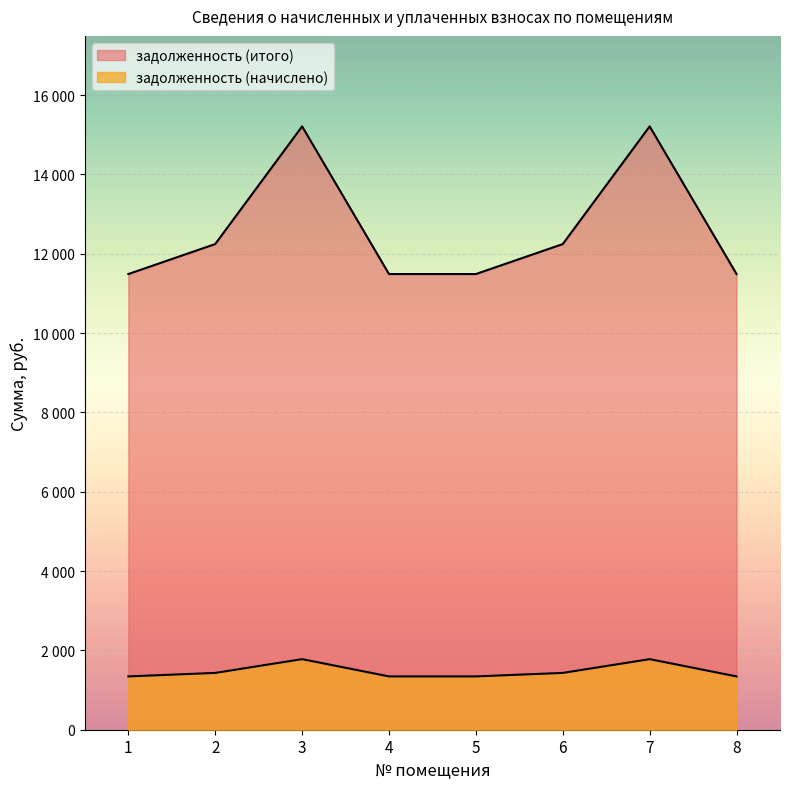

Is the value of задолженность (итого) at 8 greater than the value of задолженность (начислено) at 4?

Yes